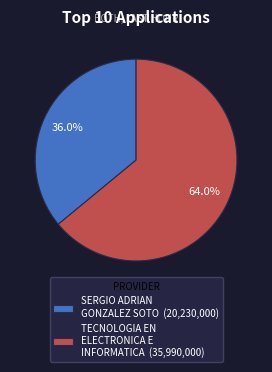

What is the ratio of the value at TECNOLOGIA EN ELECTRONICA E INFORMATICA (35,990,000) to the value at SERGIO ADRIAN GONZALEZ SOTO (20,230,000)?

1.8